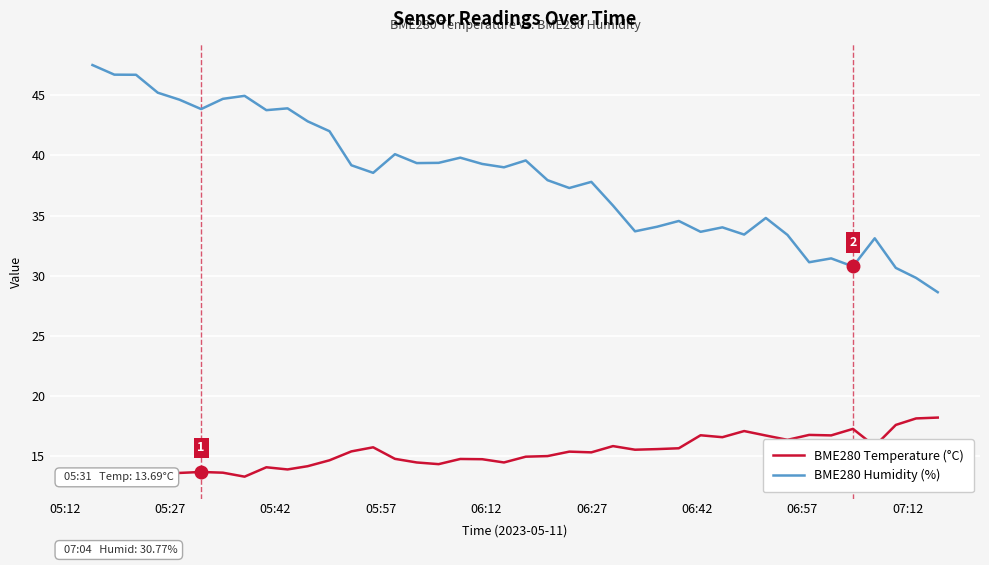

At how many categories does at least one series exceed 14?

40